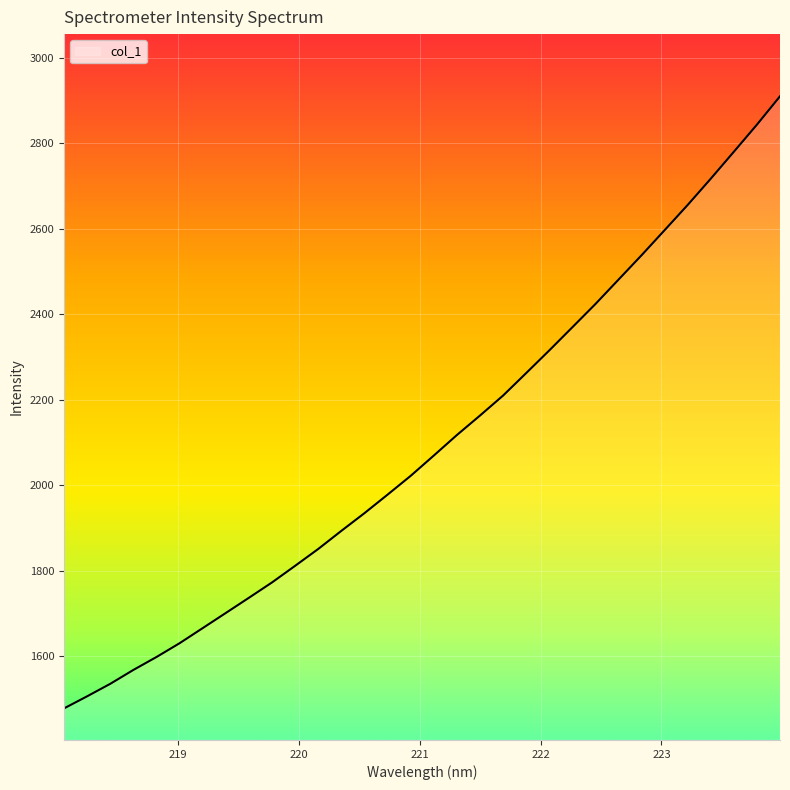

What is the difference between the maximum and minimum values?

1432.0